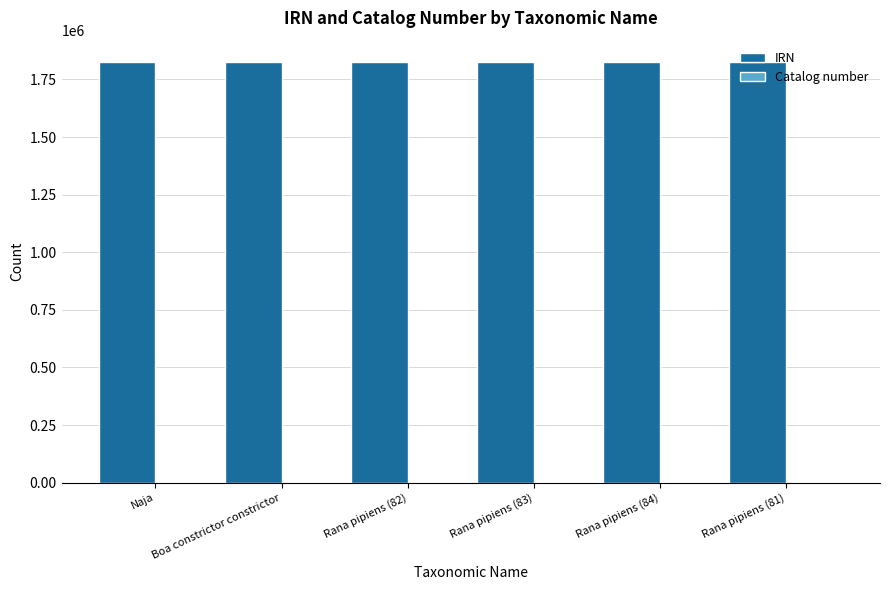

Is it true that IRN equals 1827099 at Naja?

True